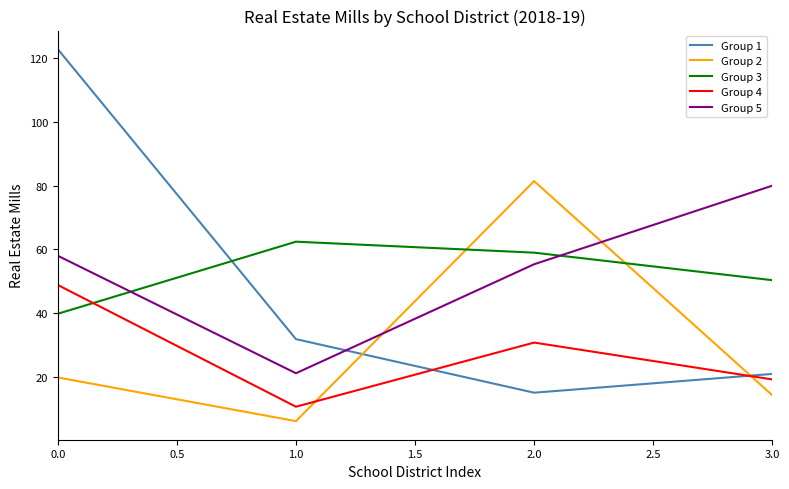

Is it true that Group 5 equals 58.0 at 0.0?

True